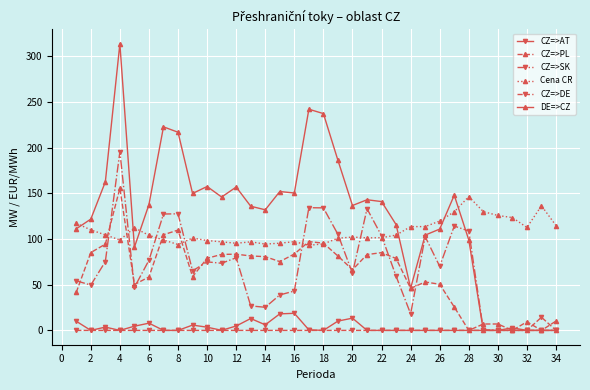

How many series are shown in this chart?

6